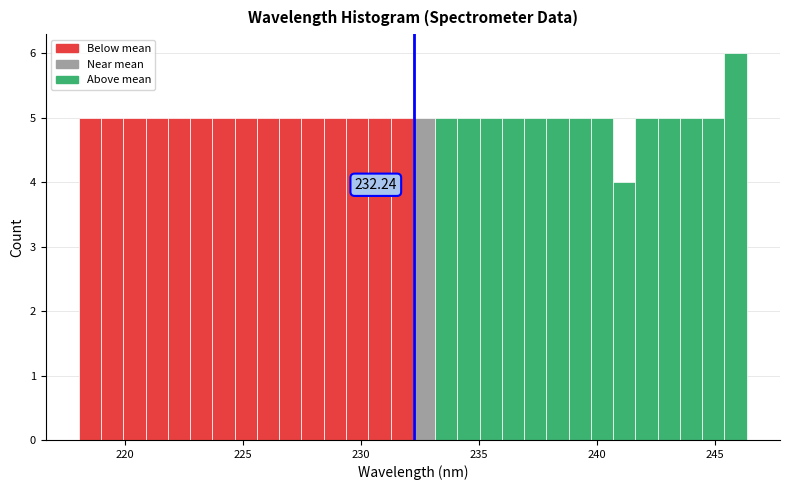

Read against the x-axis, roughly where is the centre of the tallest bar?

246.0